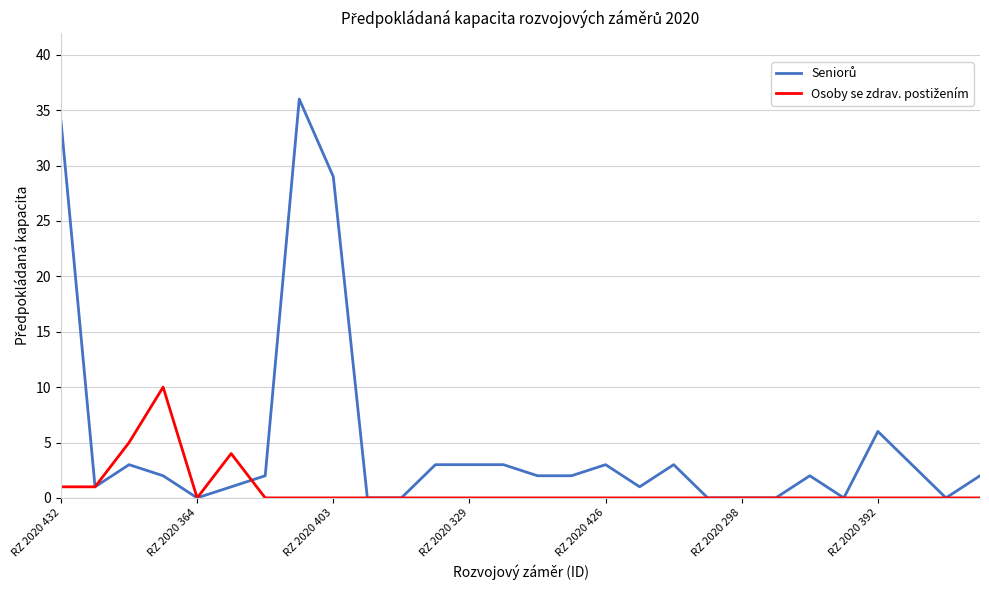

What is the maximum value shown in the chart?

36